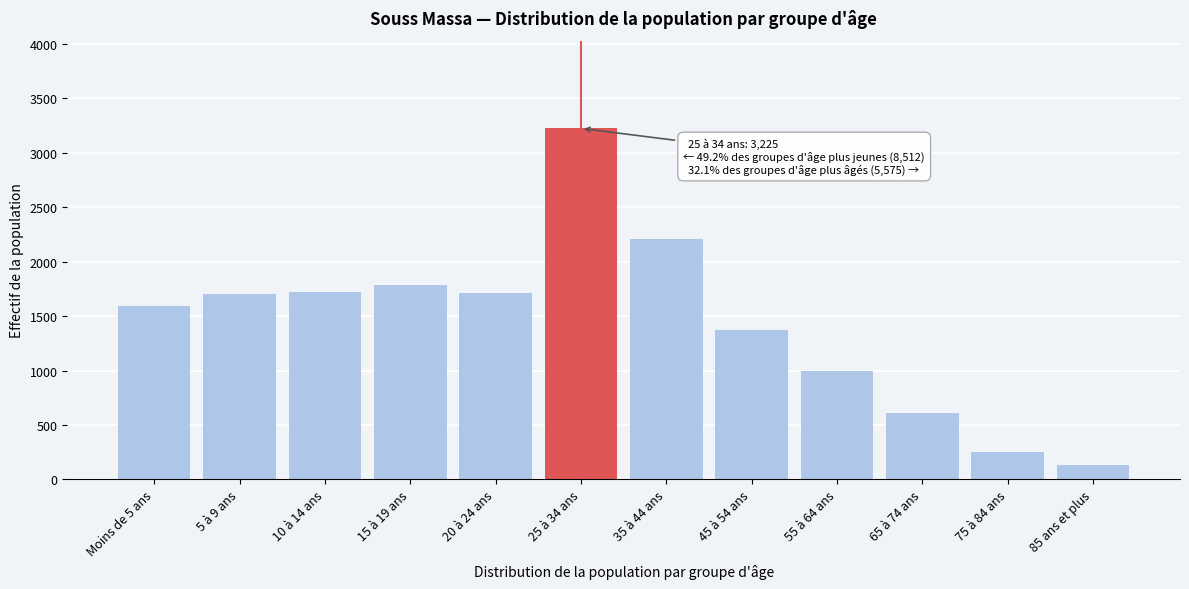

Approximately how many times larger is the value at Moins de 5 ans compared to 20 à 24 ans?

0.9